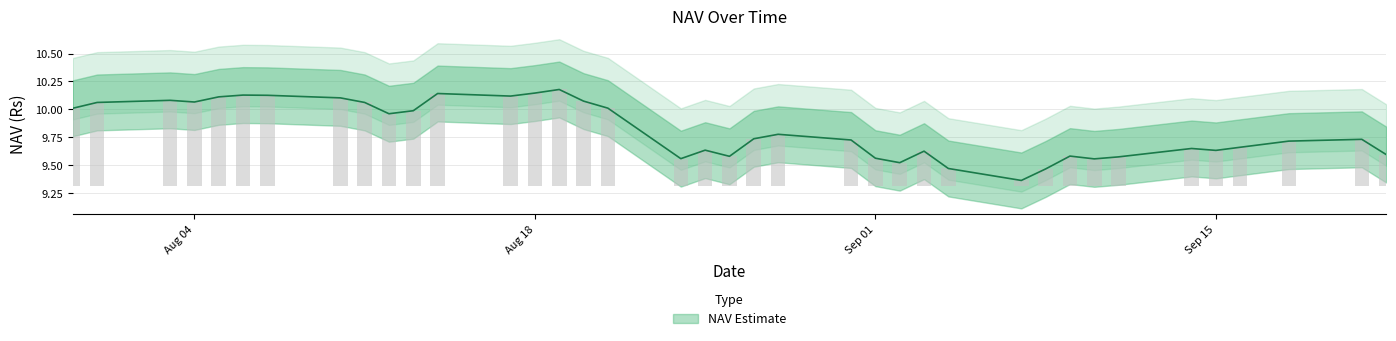

What is the change in value from 03-08-2015 to 14-09-2015?

-0.4